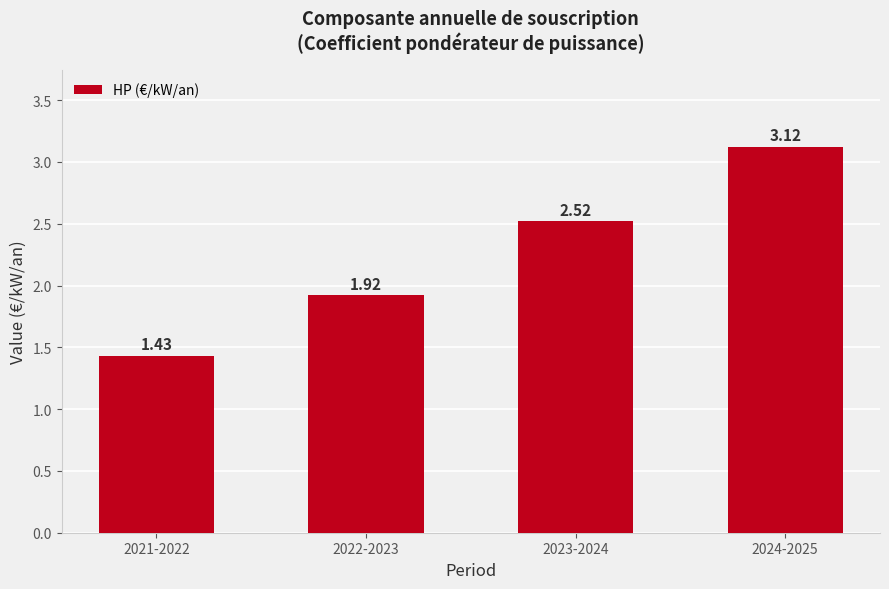

What position from the left is 2024-2025?

4